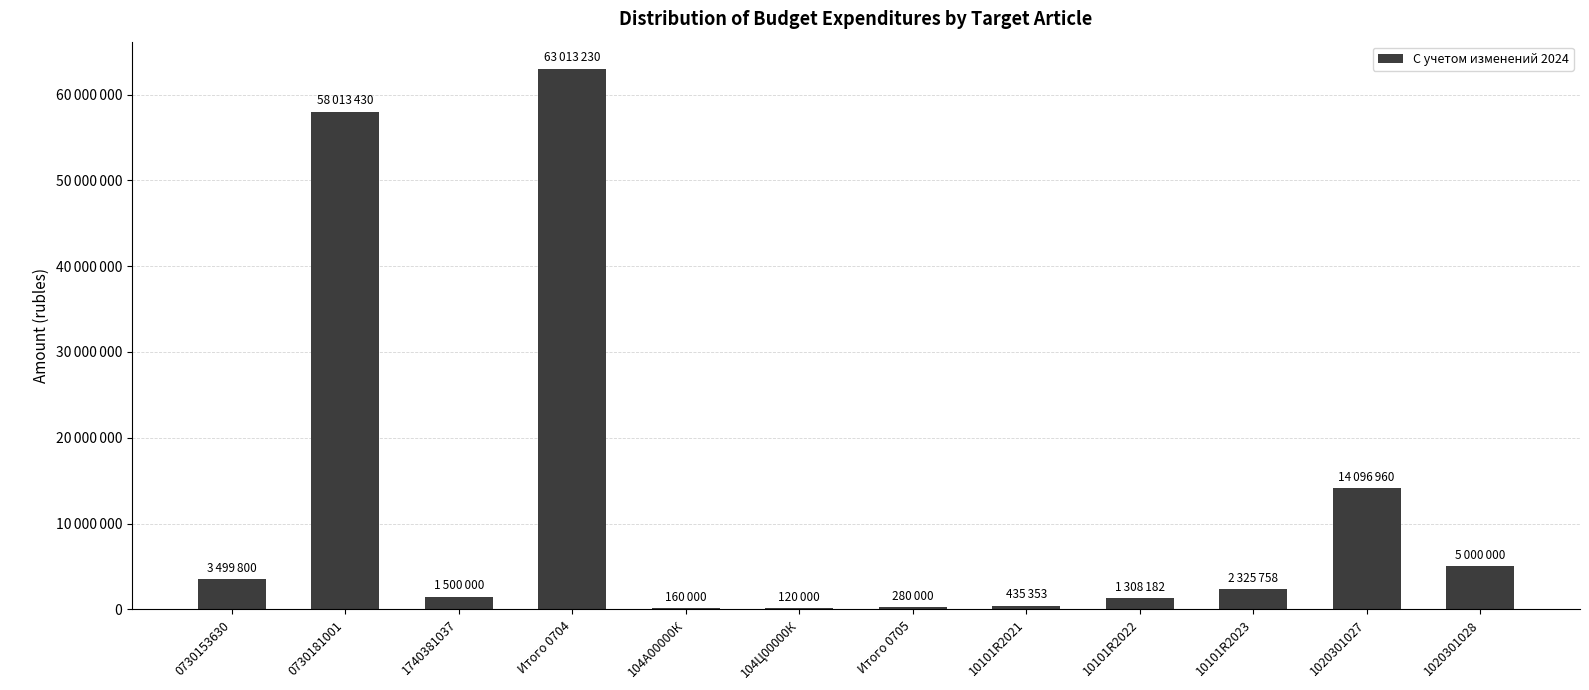

What is the smallest value displayed?

120000